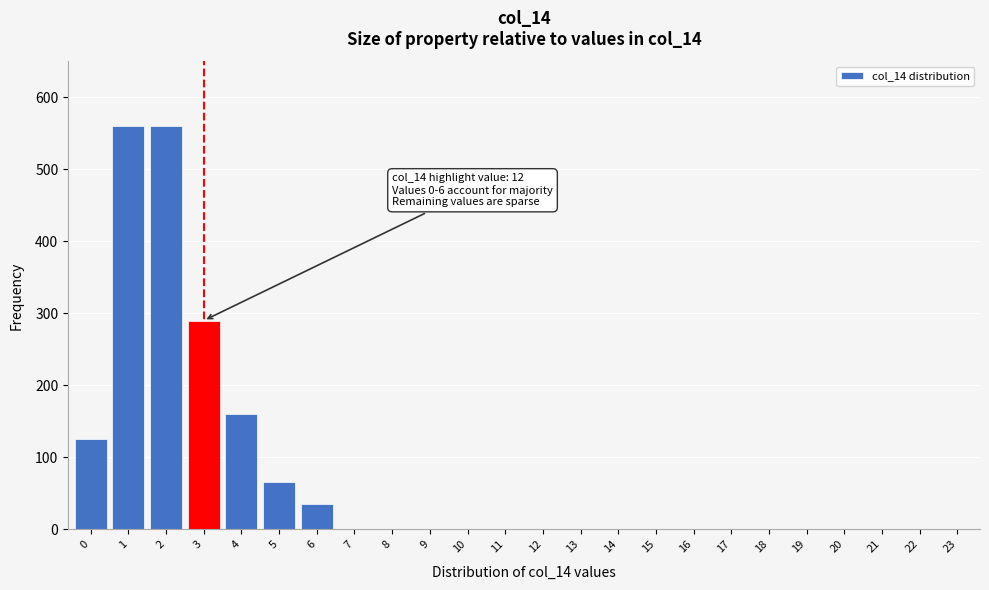

Reading left to right, transcribe all the data shown in this chart.

0=125	1=560	2=560	3=290	4=160	5=65	6=35	7=0	8=0	9=0	10=0	11=0	12=0	13=0	14=0	15=0	16=0	17=0	18=0	19=0	20=0	21=0	22=0	23=0